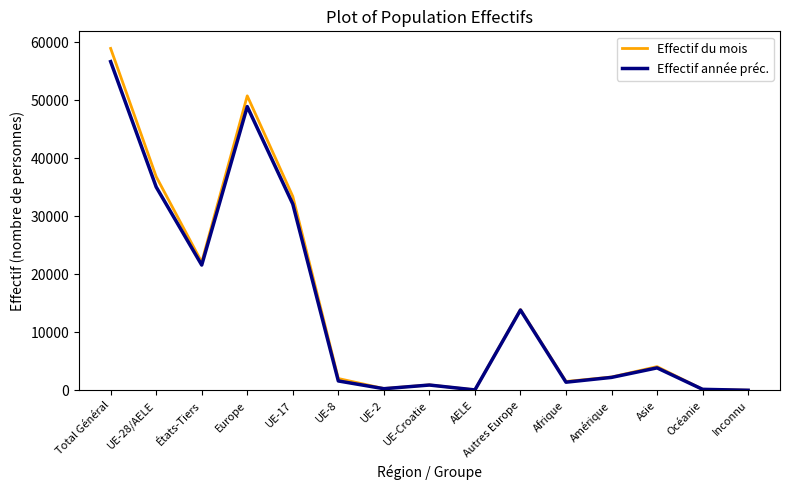

At which label does Effectif du mois reach its peak?

Total Général